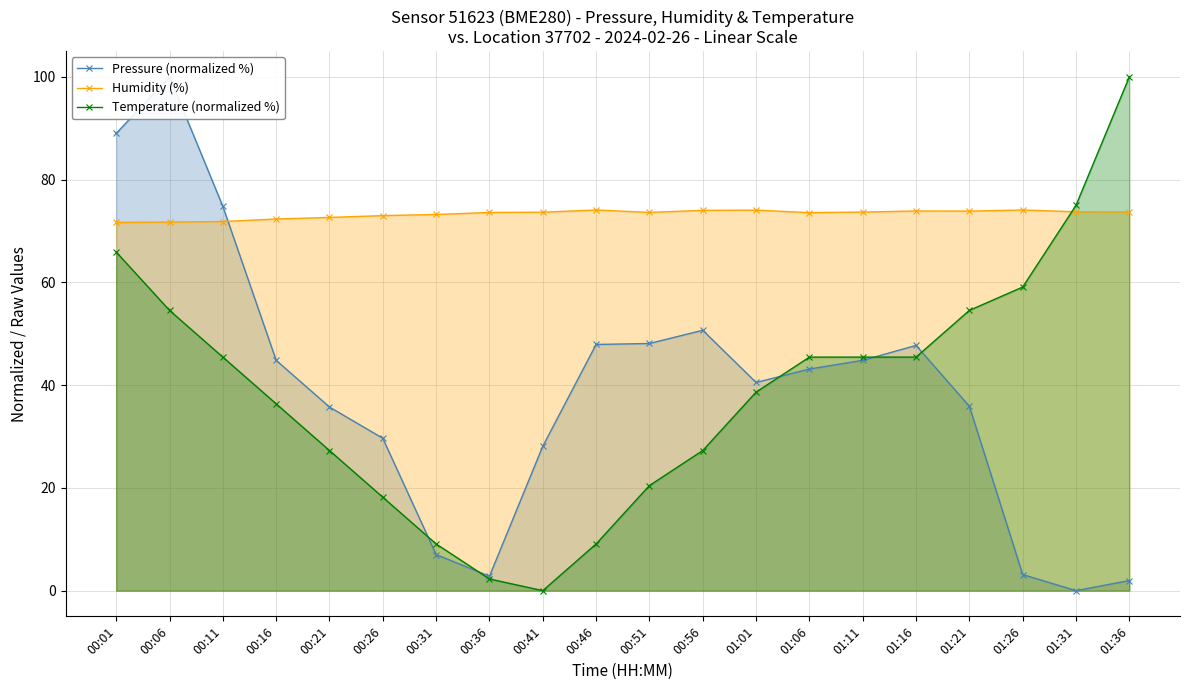

What position from the left is 01:01?

13